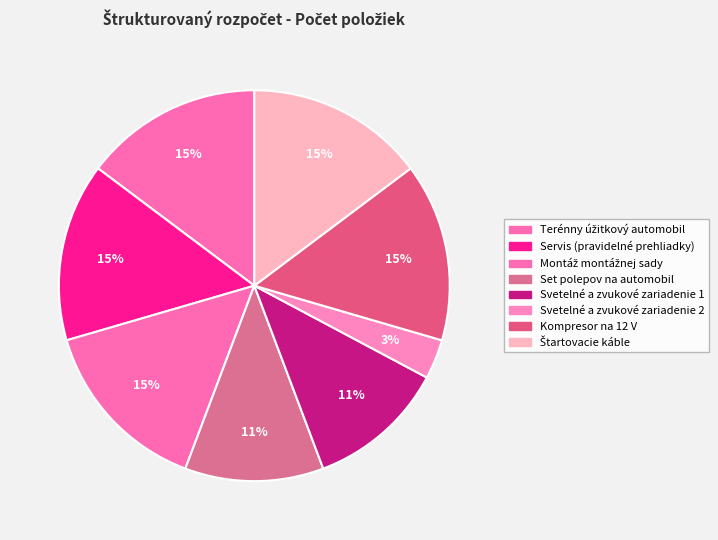

Which category has the biggest portion of the pie?

Terénny úžitkový automobil